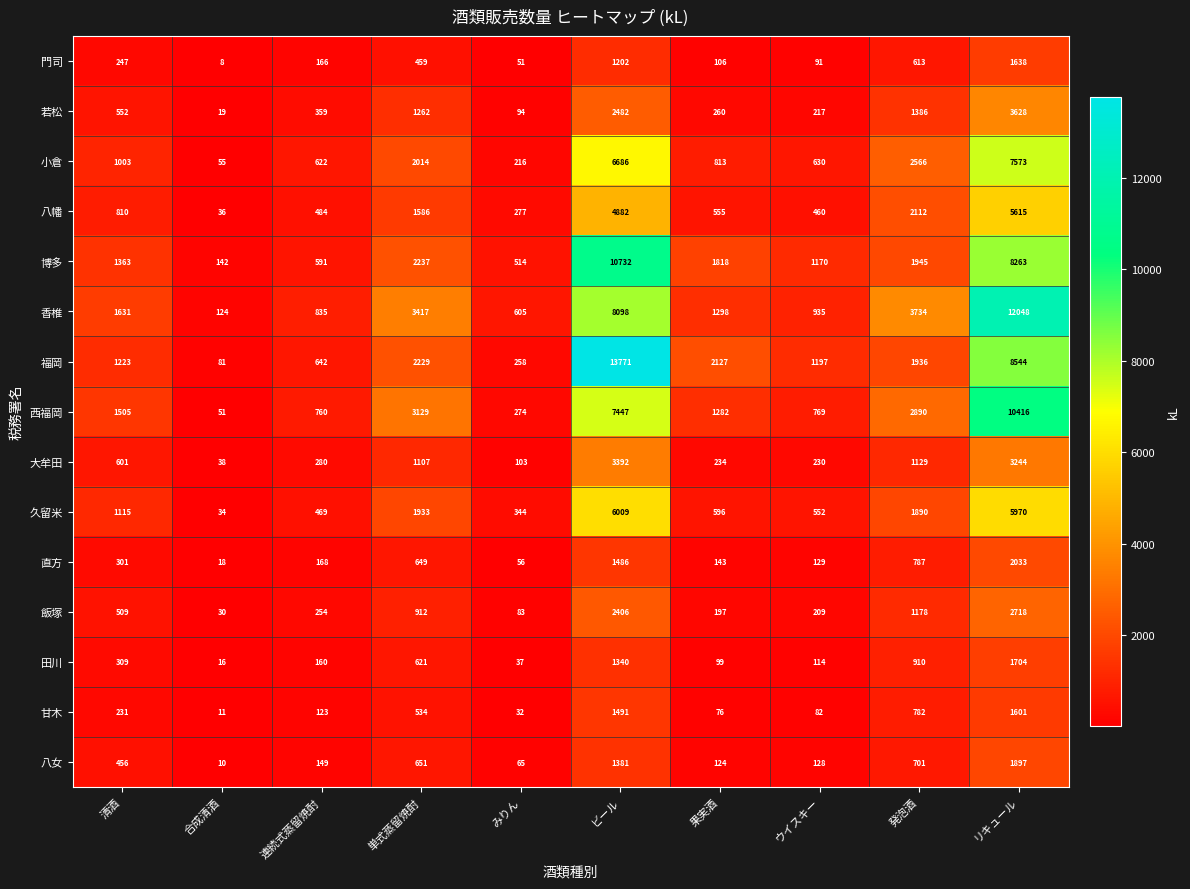

At which label does 田川 reach its peak?

リキュール